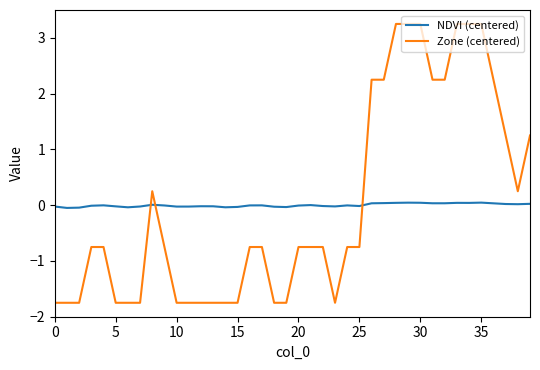

True or false: NDVI (centered) has more than 0 interior local peaks.

True